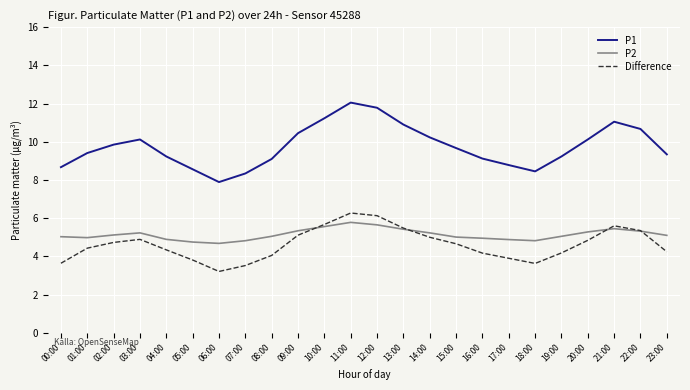

What is the total value across all series at 02:00?

19.7